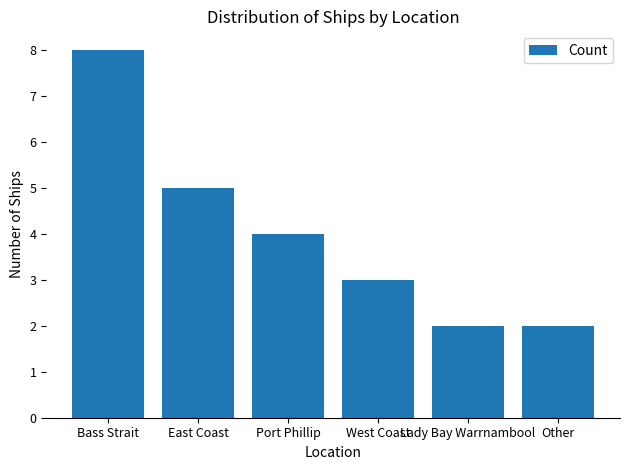

What position from the left is Port Phillip?

3